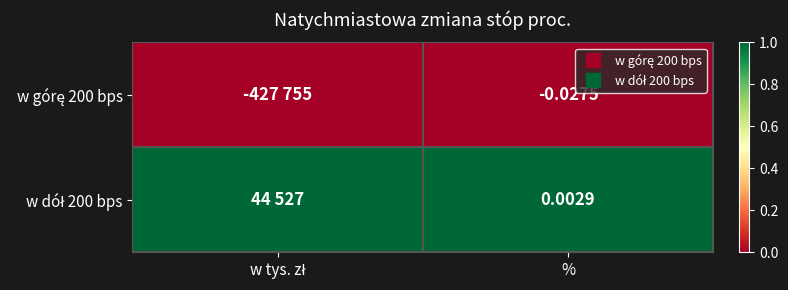

At how many categories does at least one series exceed 0?

2